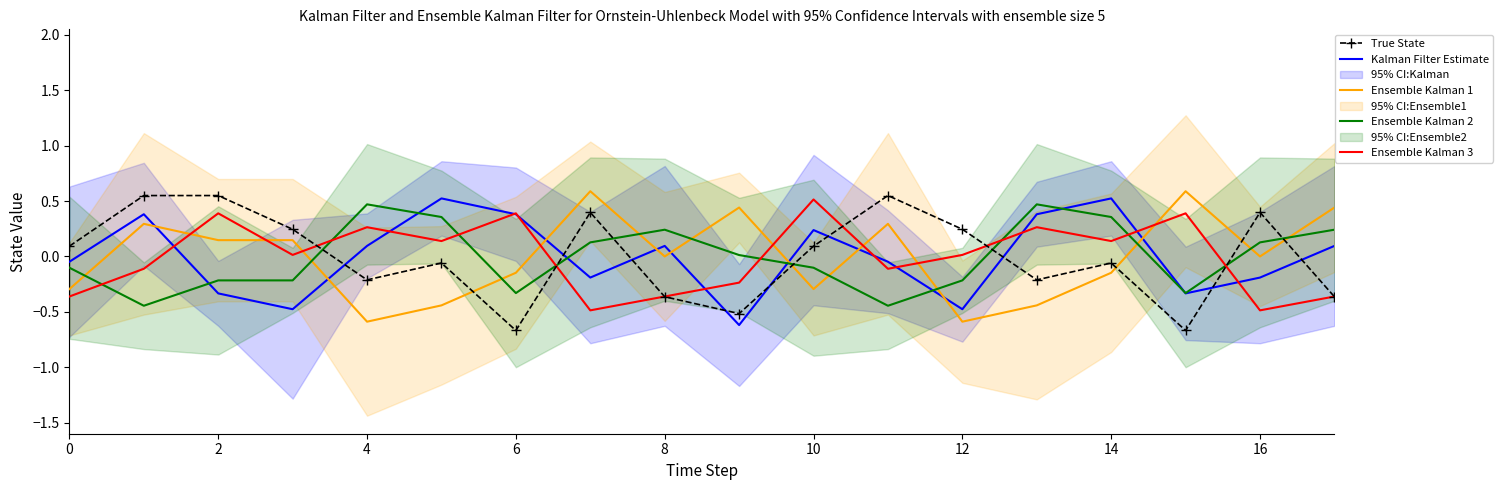

After their last crossing, which series has the higher values: Ensemble Kalman 1 or True State?

Ensemble Kalman 1